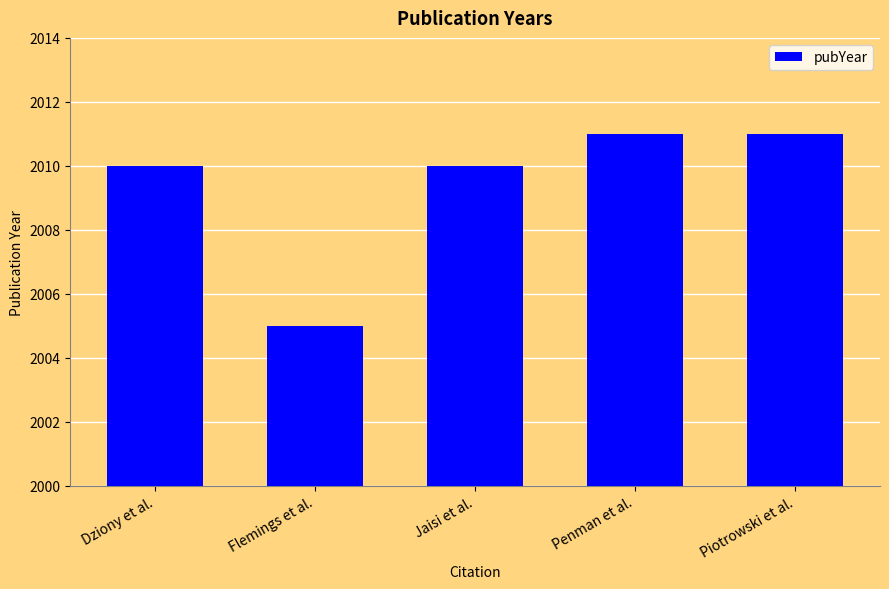

The value at Penman et al. is 2011. True or false?

True